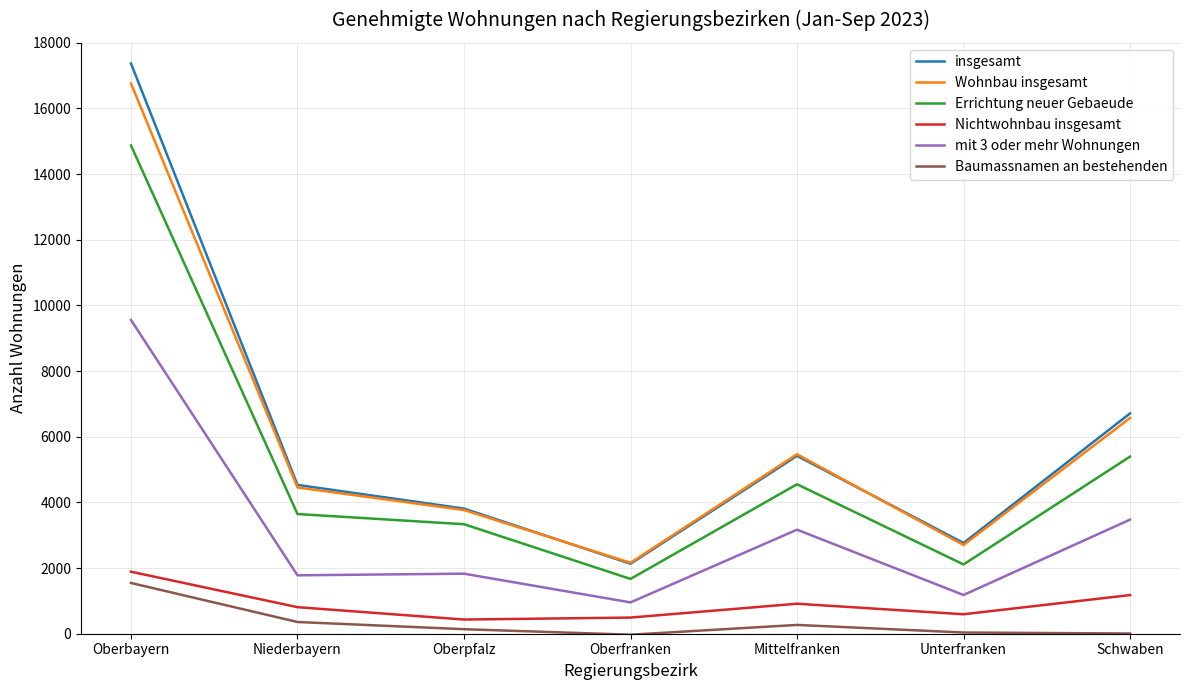

At how many categories does at least one series exceed 11240?

1